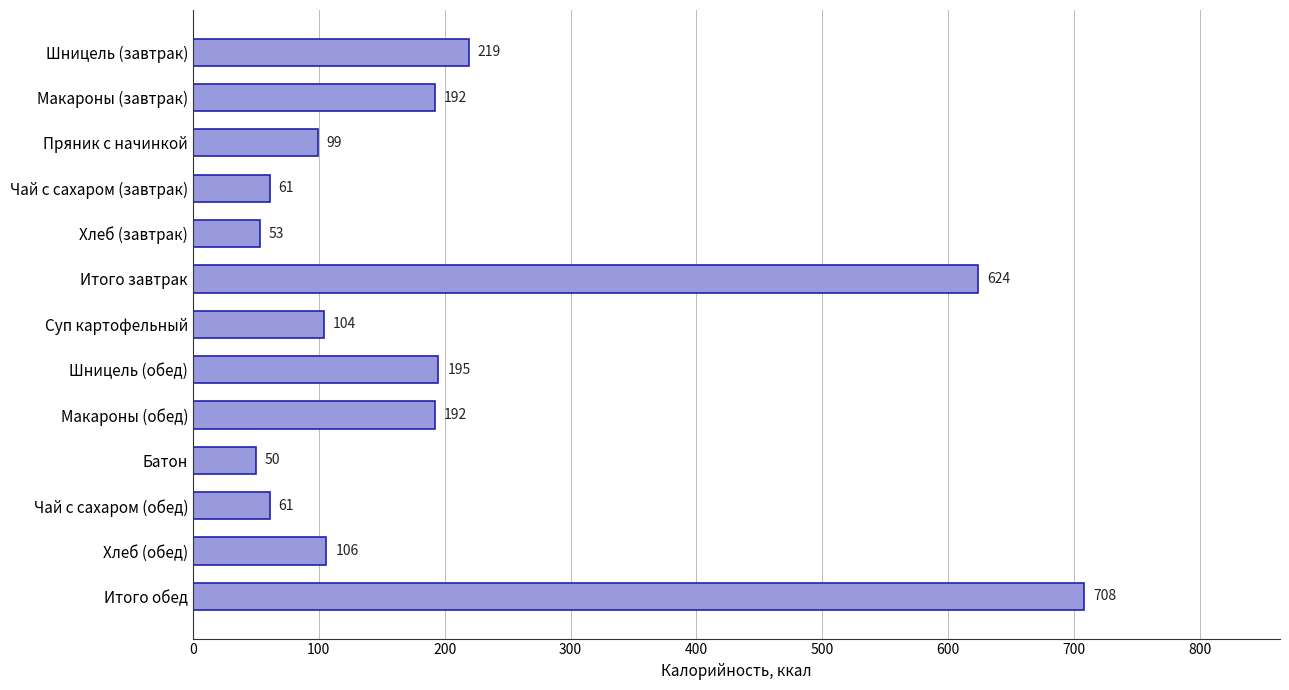

What is the label of the 3rd bar from the bottom?

Чай с сахаром (обед)